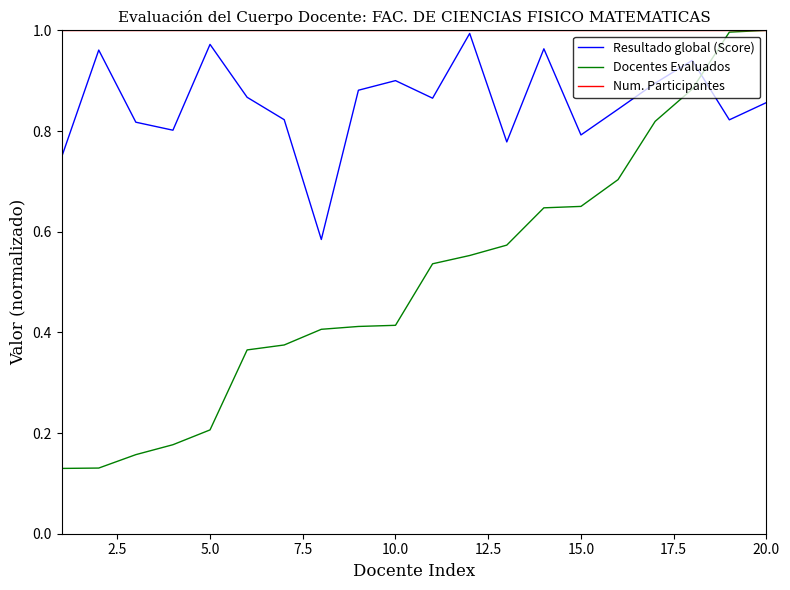

Which series has the largest range (max minus min)?

Docentes Evaluados